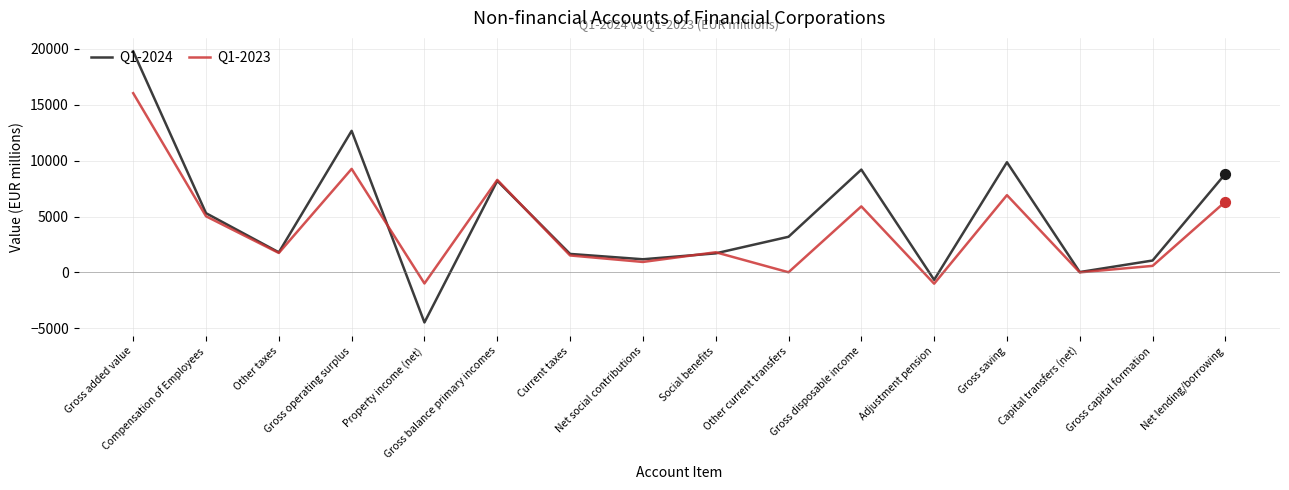

At which category is the sum across all series the highest?

Gross added value